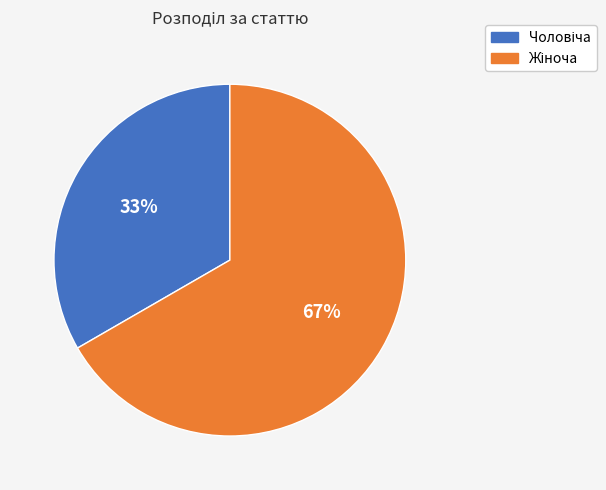

How many slices are in this pie chart?

2